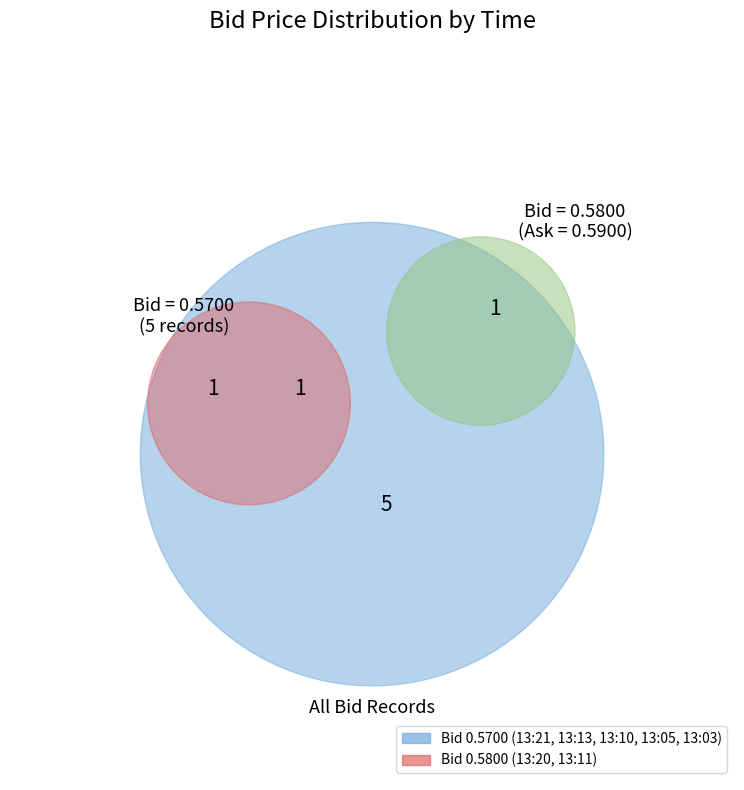

Do 13:21:27.096 and 13:13:27.811 together represent more than half of the pie?

No